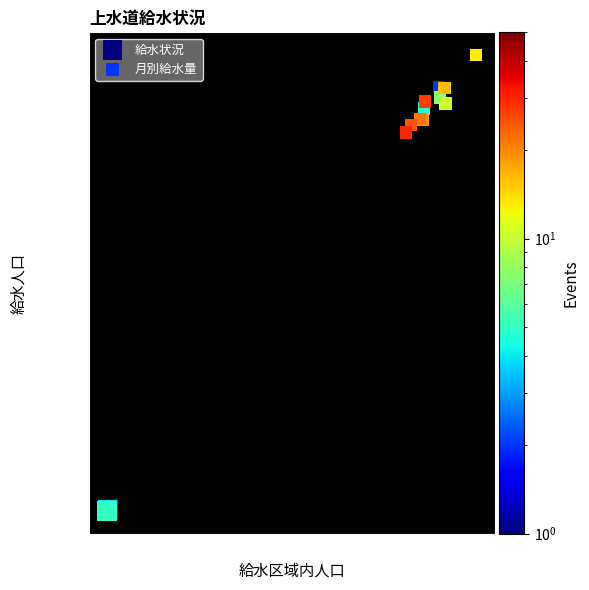

Which series has the largest Y range (max minus min)?

月別給水量